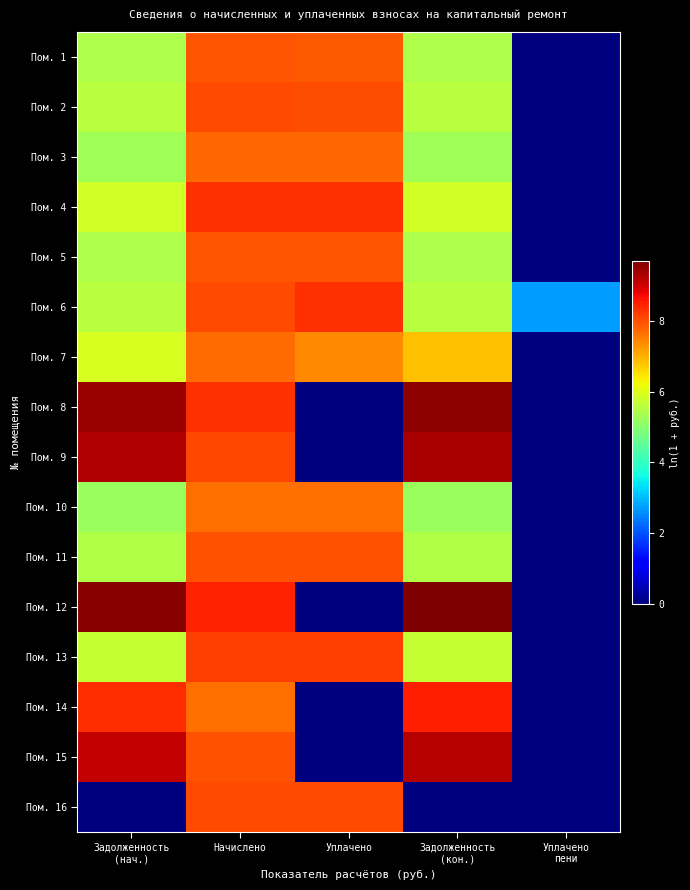

Between Уплачено and Задолженность (кон.), which series saw the biggest shift?

Пом. 12